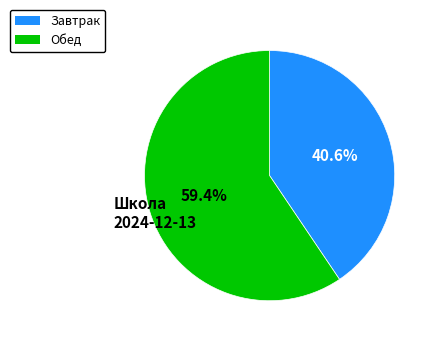

Is there a majority slice in this chart?

Yes